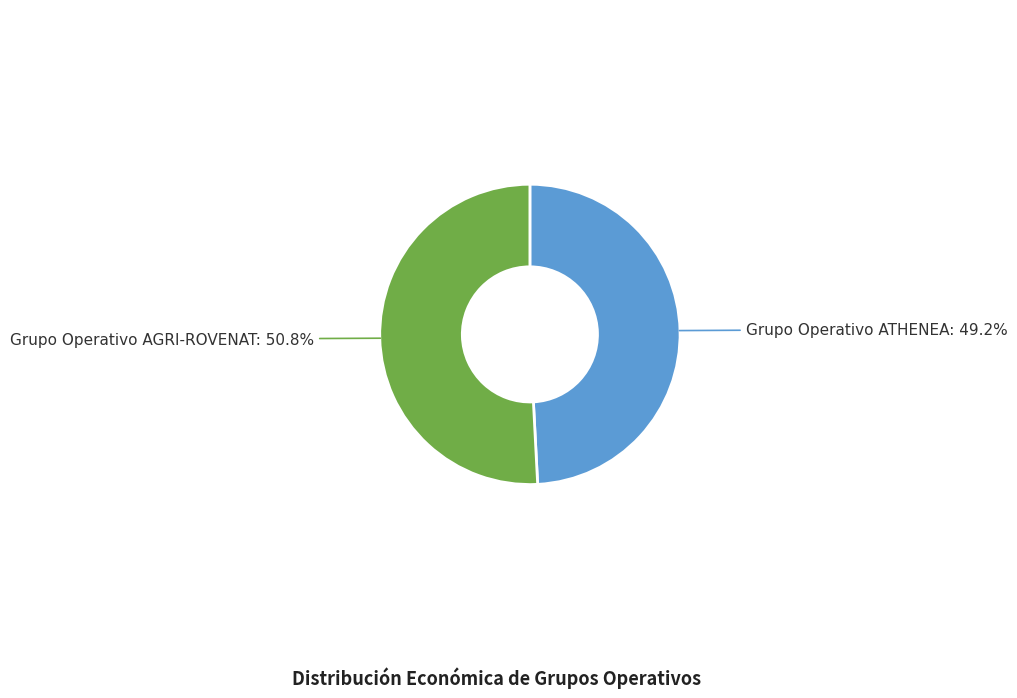

To the nearest percent, what is the average slice percentage?

50%